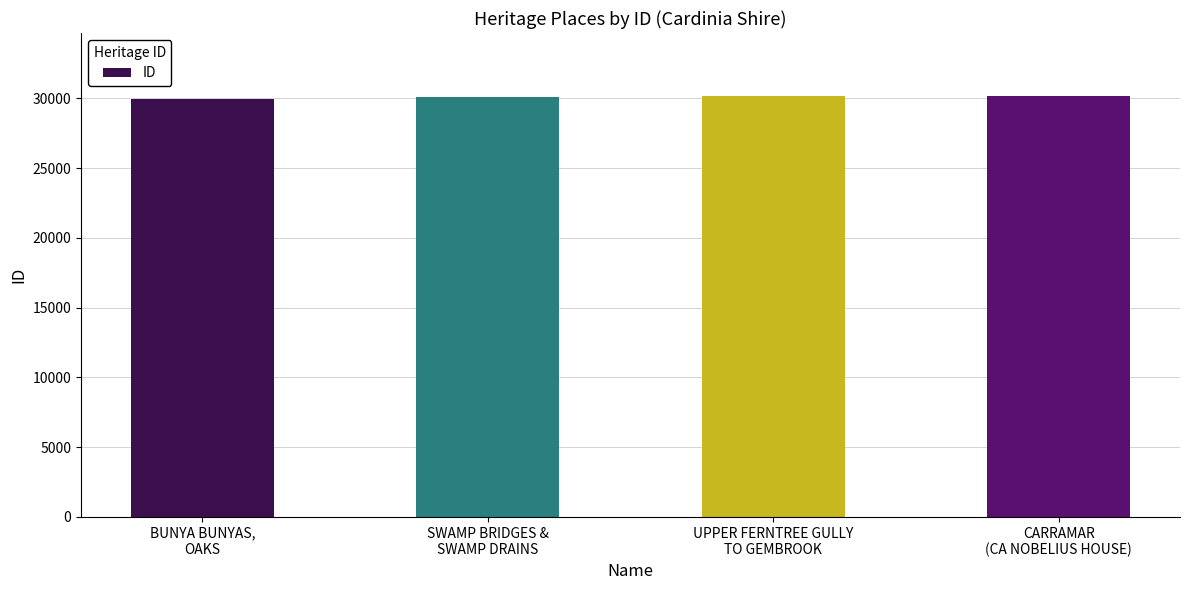

What is the greatest value displayed?

30166